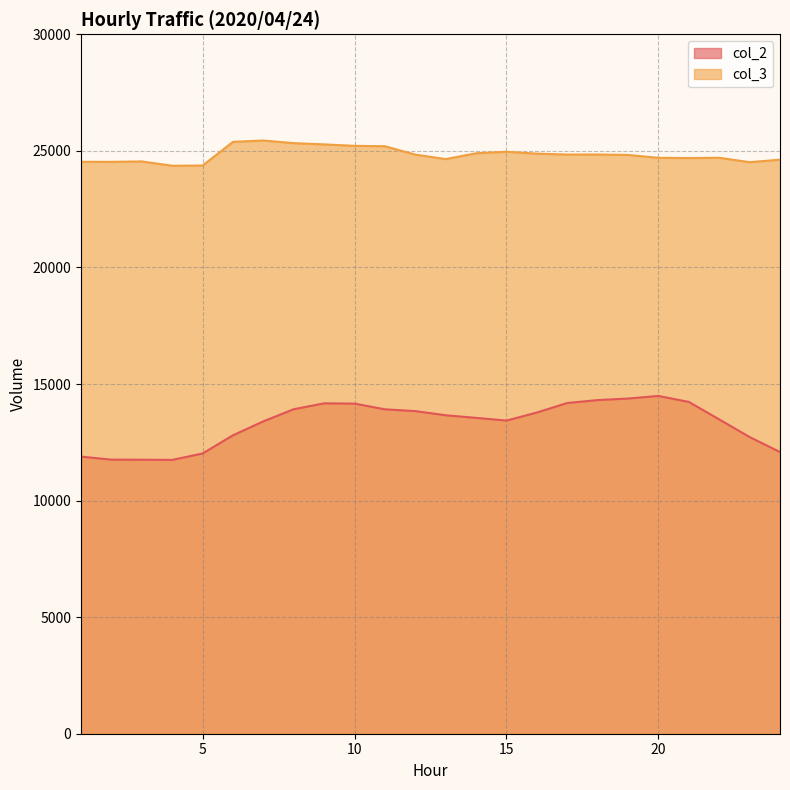

What is the total value across all series at 5?

36390